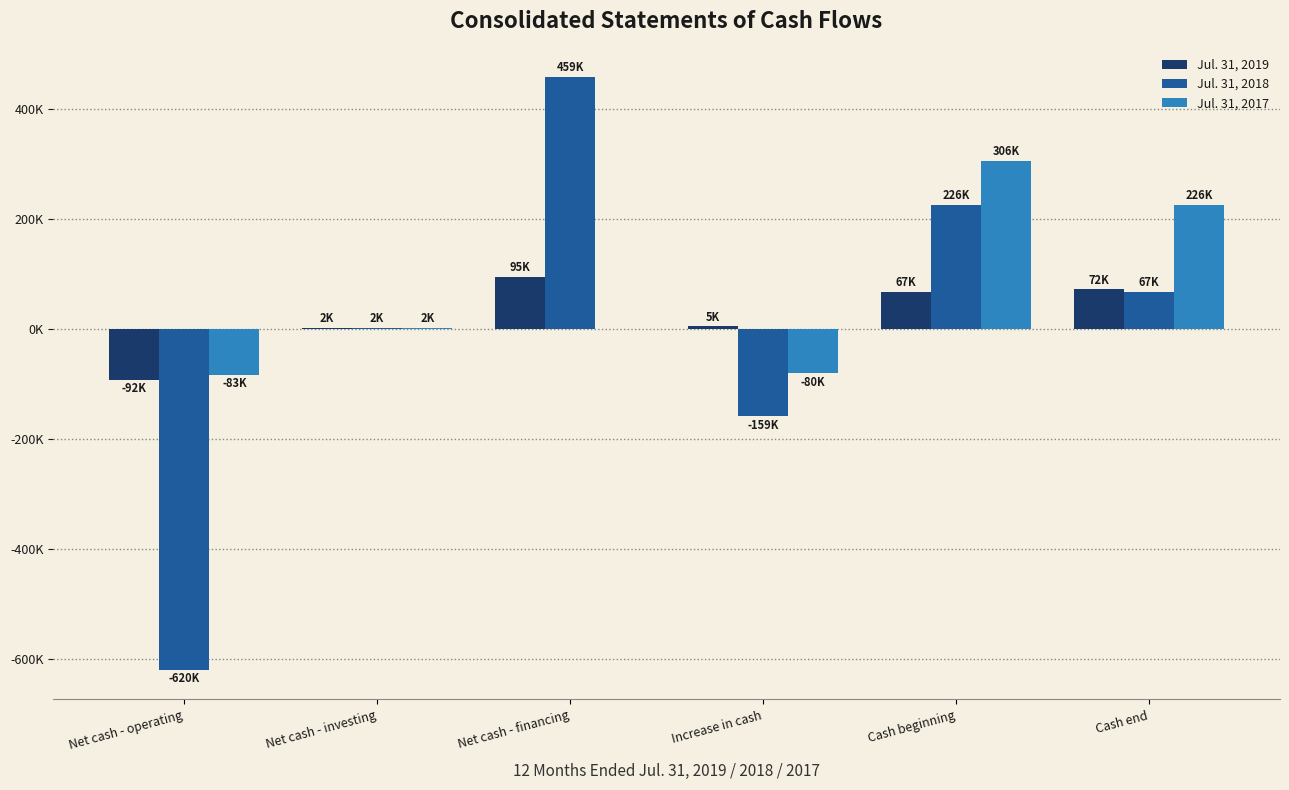

Where does the Jul. 31, 2017 series first go above 2112?

Cash beginning